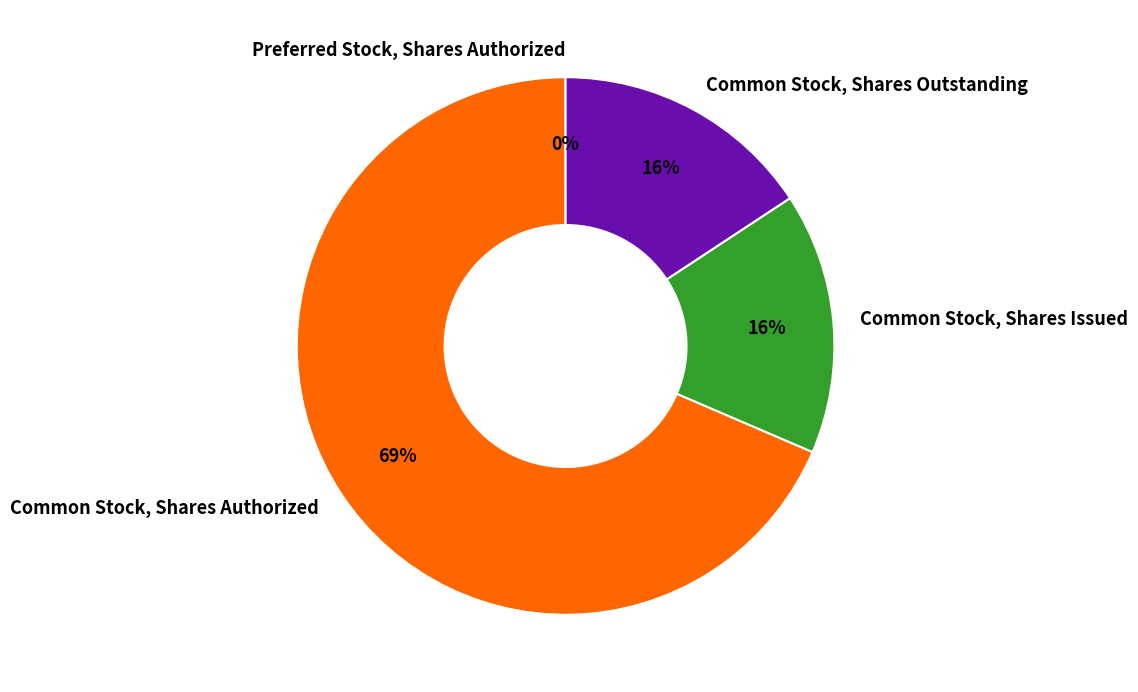

To the nearest percent, what is the average slice percentage?

25%